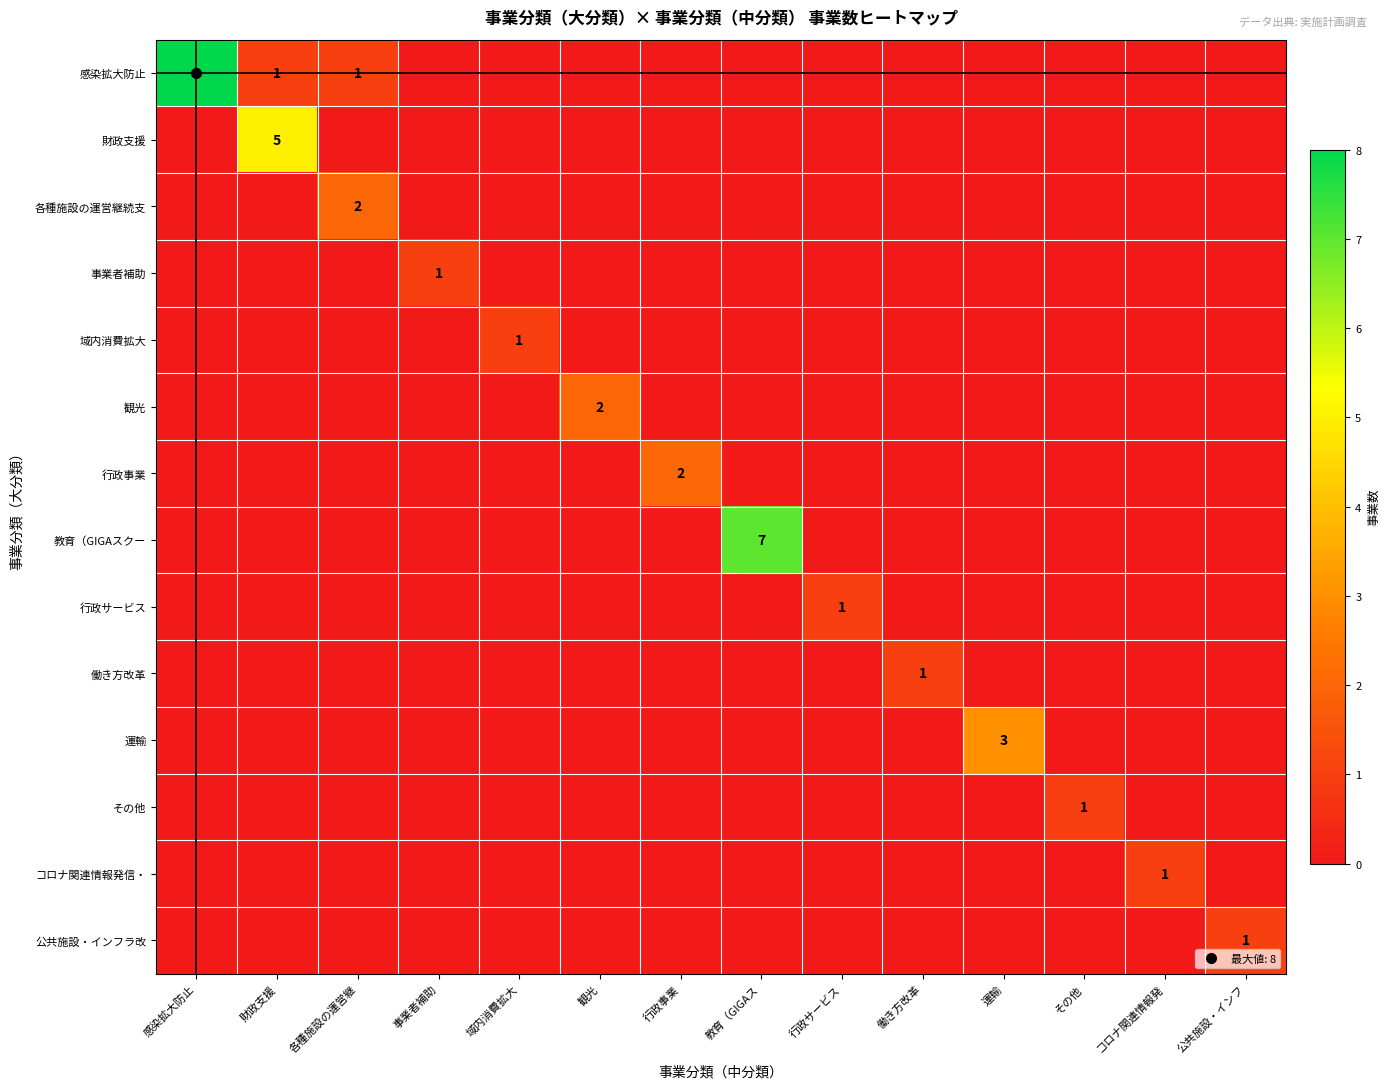

Is it true that 働き方改革 equals 1 at 運輸?

False